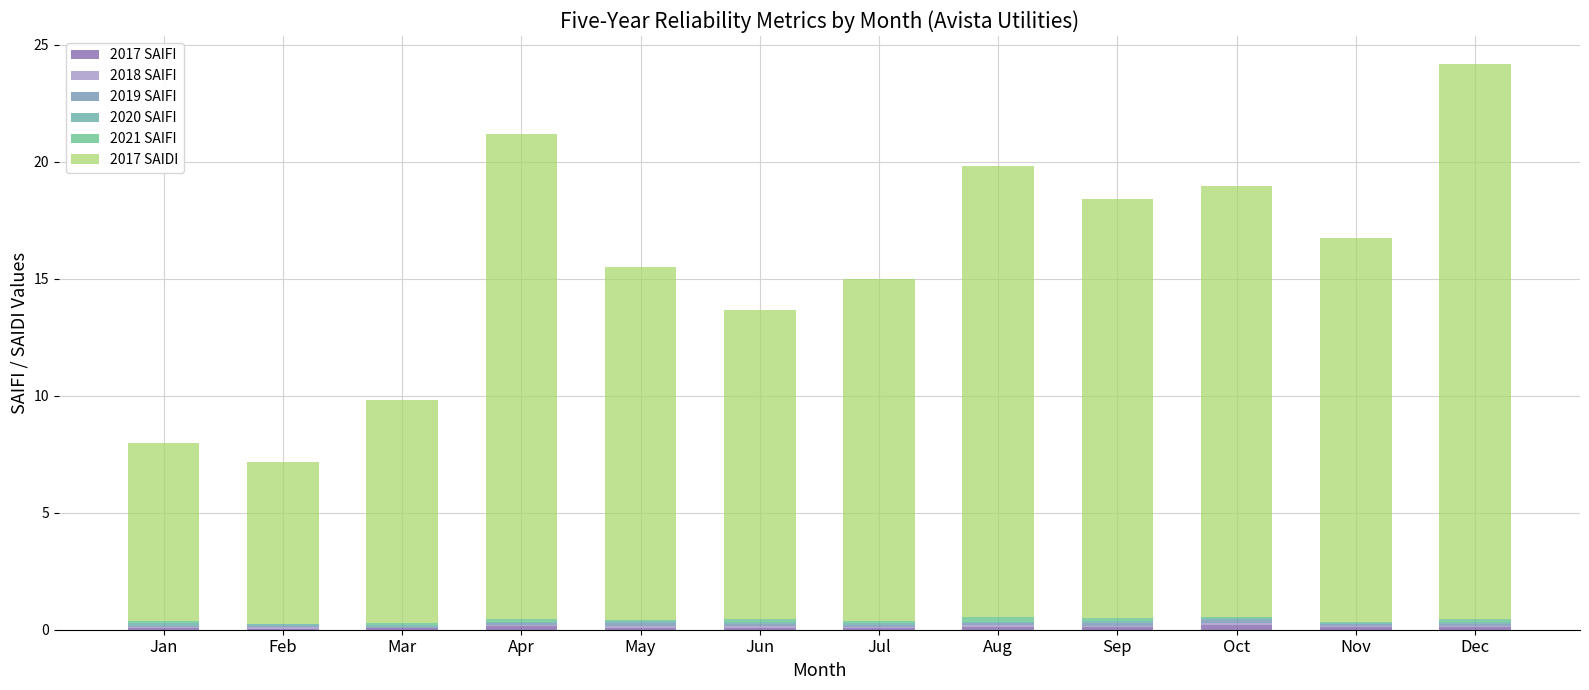

Which series has the largest range (max minus min)?

2017 SAIDI